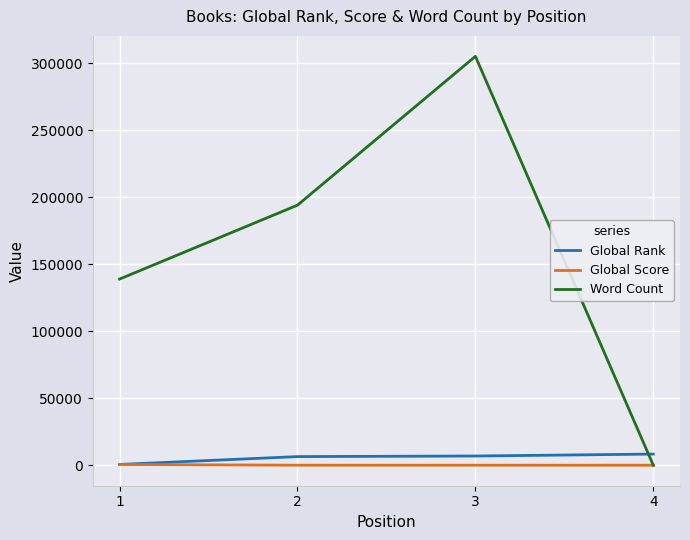

List the labels in order of Word Count value, smallest first.

4, 1, 2, 3